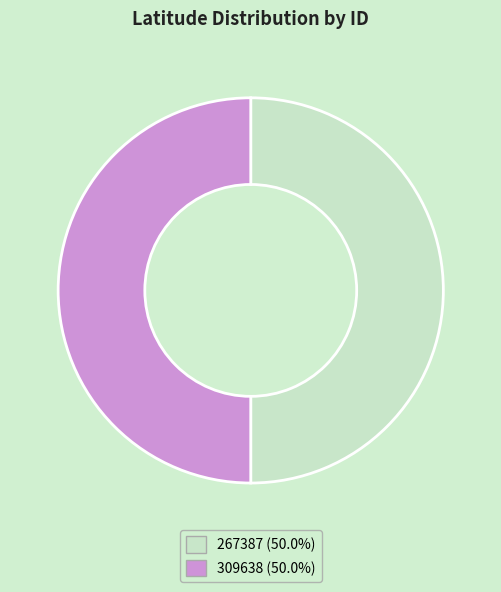

How many slices are in this pie chart?

2